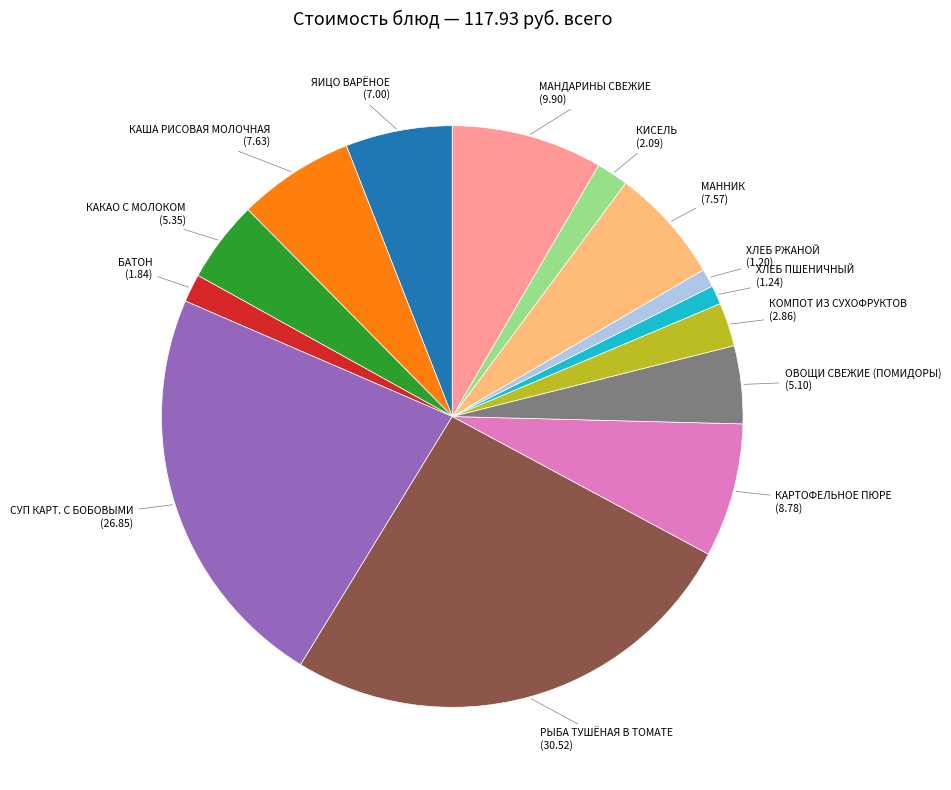

True or false: РЫБА ТУШЁНАЯ В ТОМАТЕ accounts for 26% of the total.

True